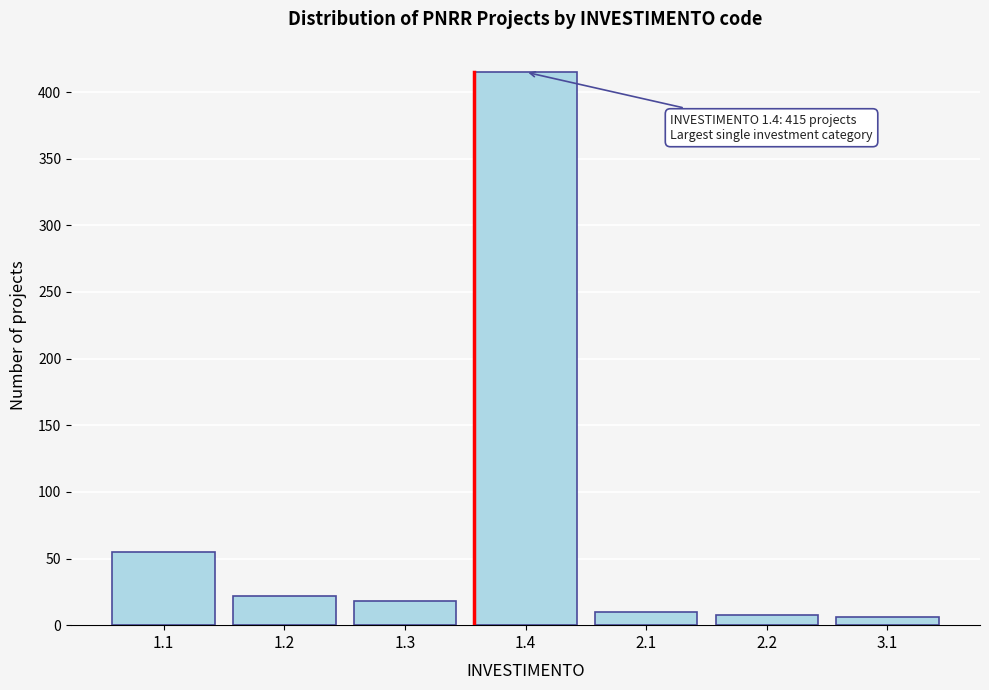

Reading left to right, list all the values displayed in this chart.

1.1=55	1.2=22	1.3=18	1.4=415	2.1=10	2.2=8	3.1=6